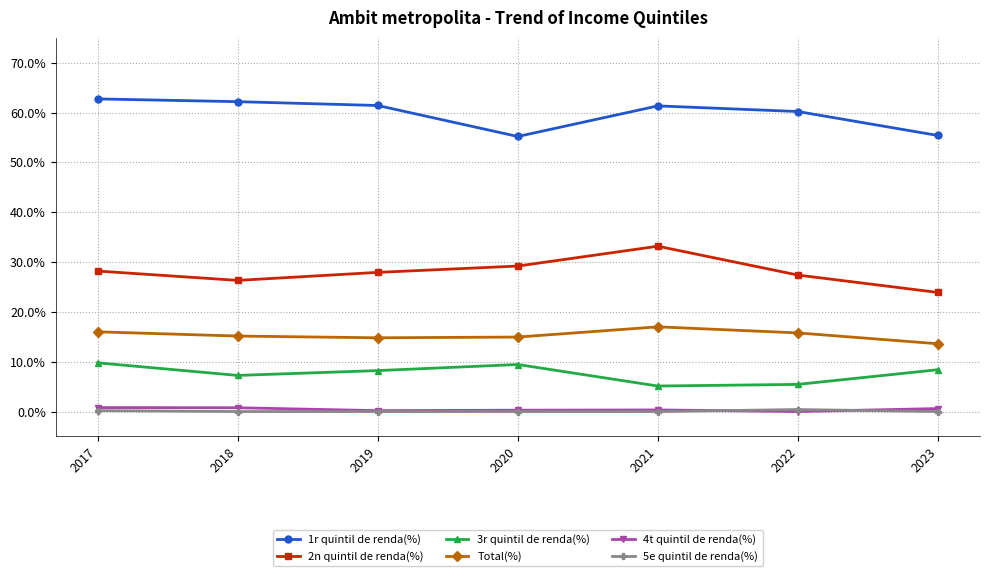

What is the value of the 1r quintil de renda(%) point at the 2nd from the left?

62.2